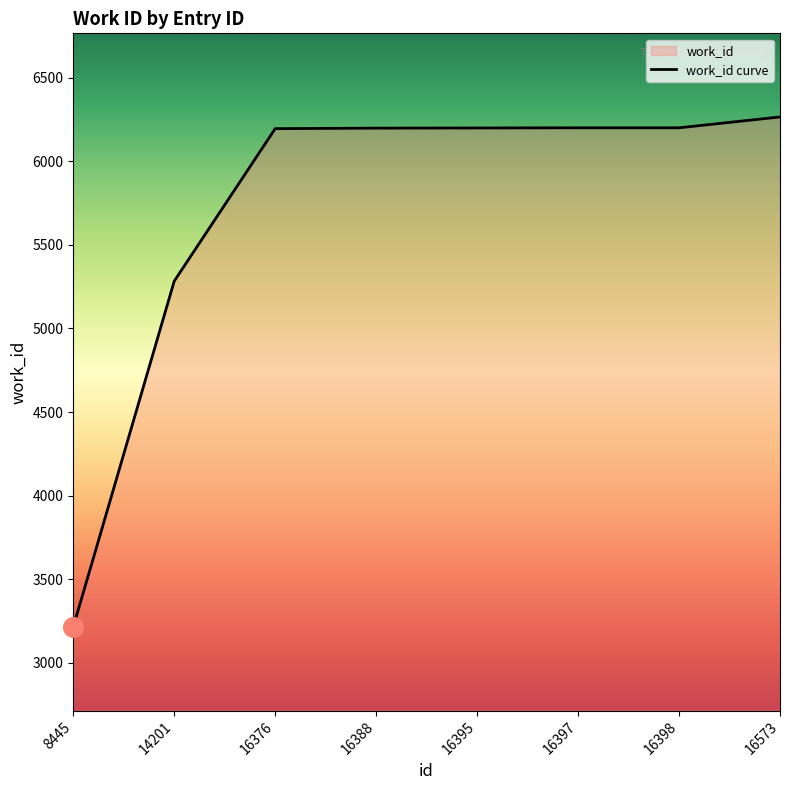

Approximately how many times larger is the value at 16398 compared to 16388?

1.0